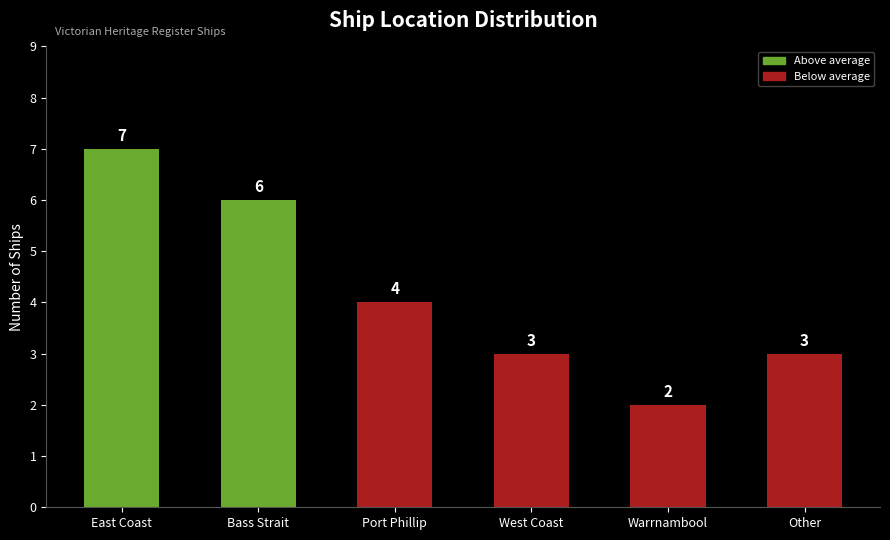

Is it true that the value at West Coast is 3?

True